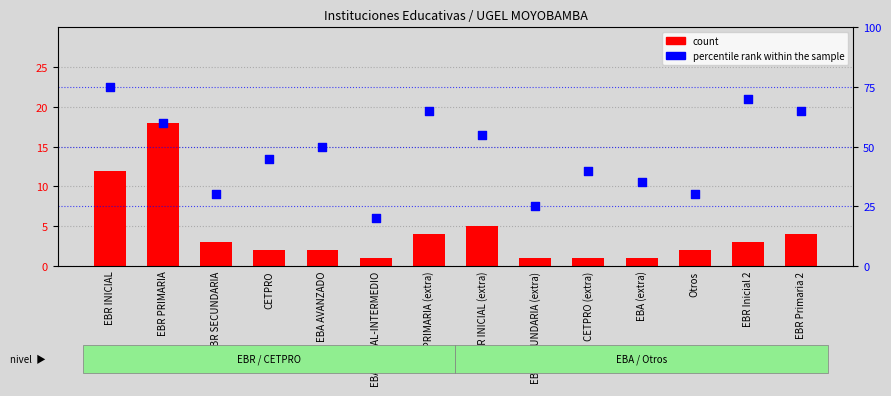

Is the value of percentile rank within the sample at EBR SECUNDARIA (extra) greater than the value of count at EBR SECUNDARIA?

Yes